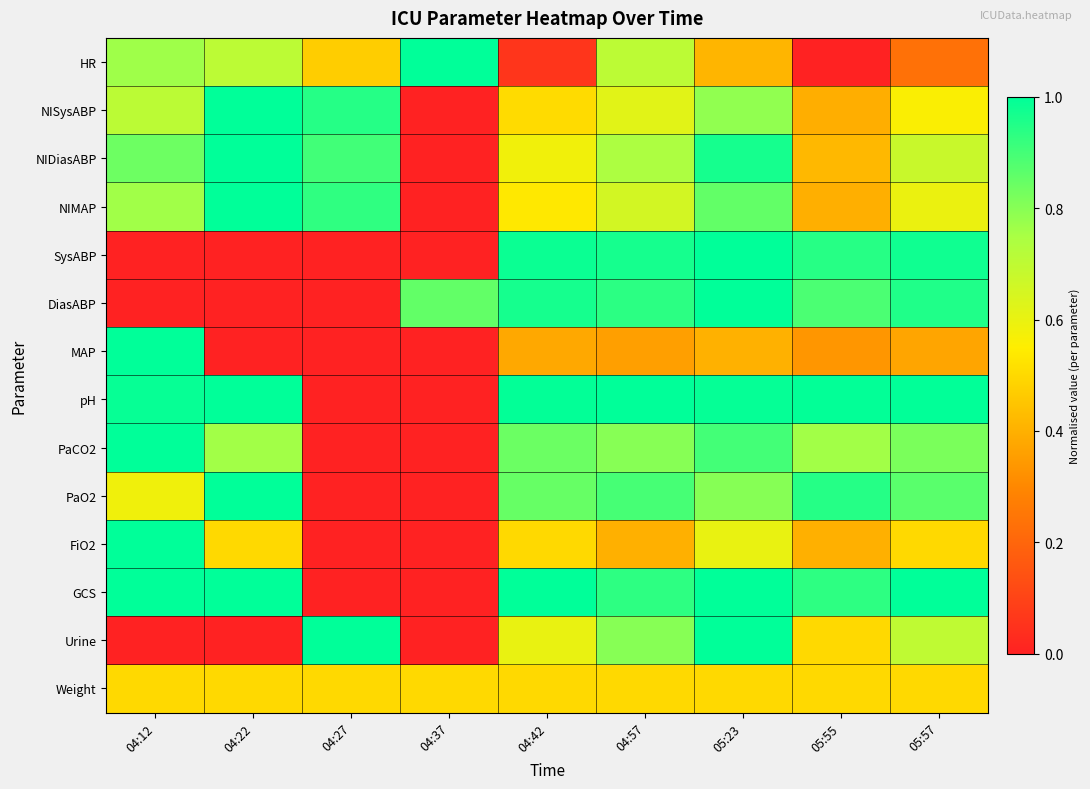

Which series changed the most between 04:22 and 04:27?

pH